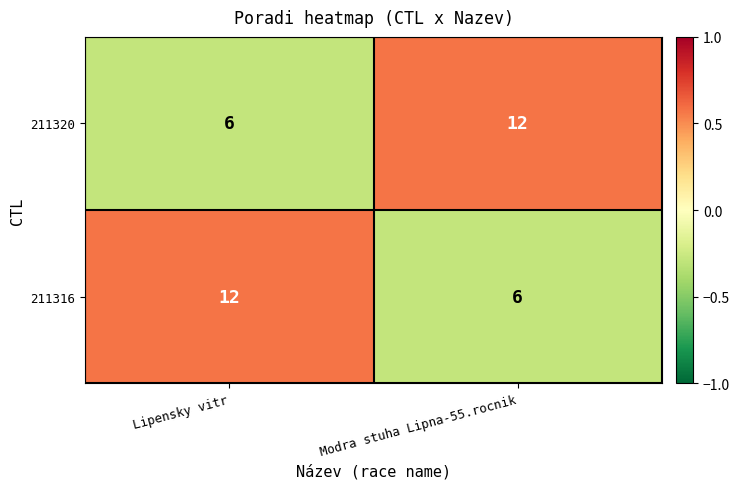

What is the total value across all series at Lipensky vitr?

18